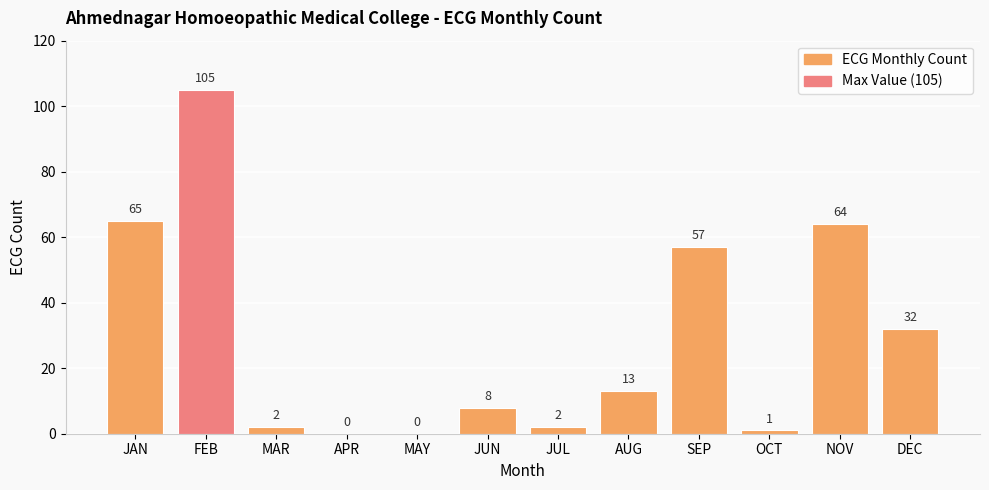

What is the sum of the values at APR and NOV?

64